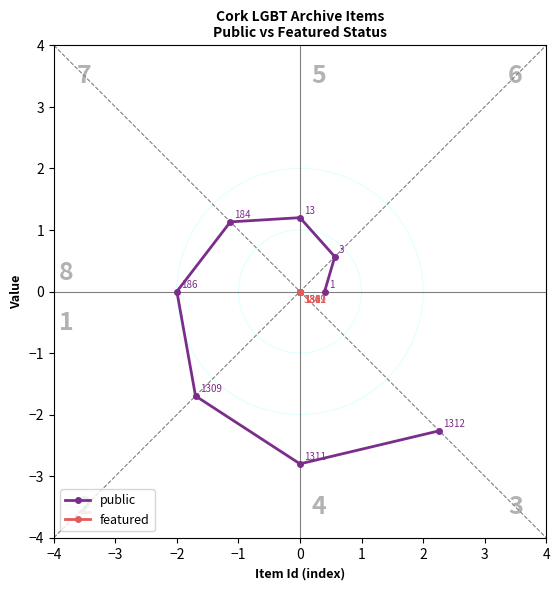

The value of public at 0 is -3.8. True or false?

False